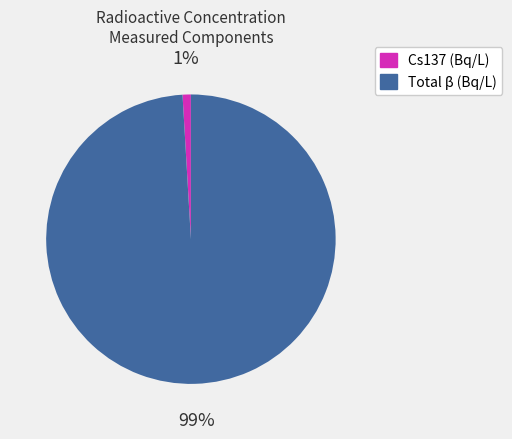

What is the smallest slice in the pie chart?

Cs137 (Bq/L)